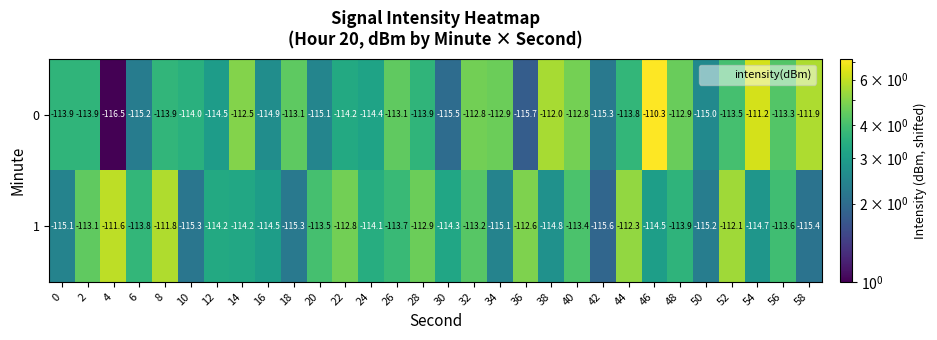

What is the lowest value of the 1 series?

-115.6